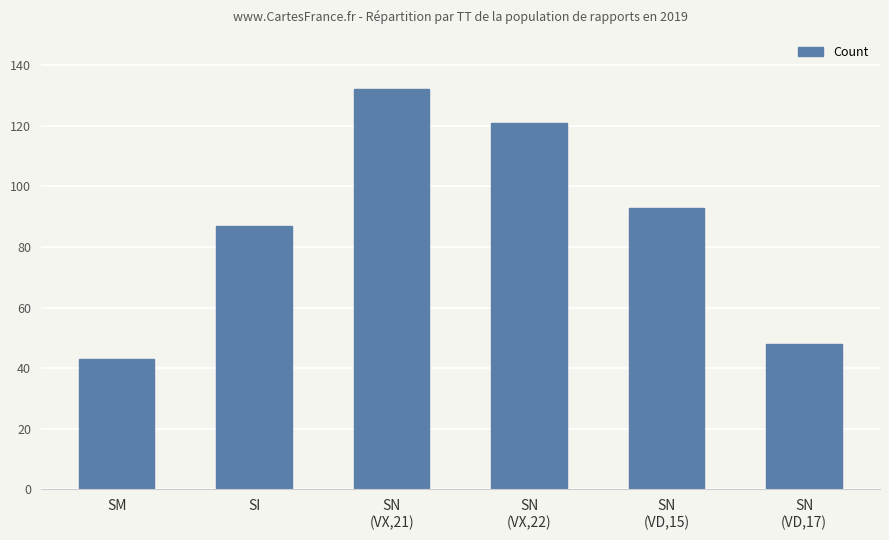

True or false: the data shows 183 at SN
(VX,21).

False